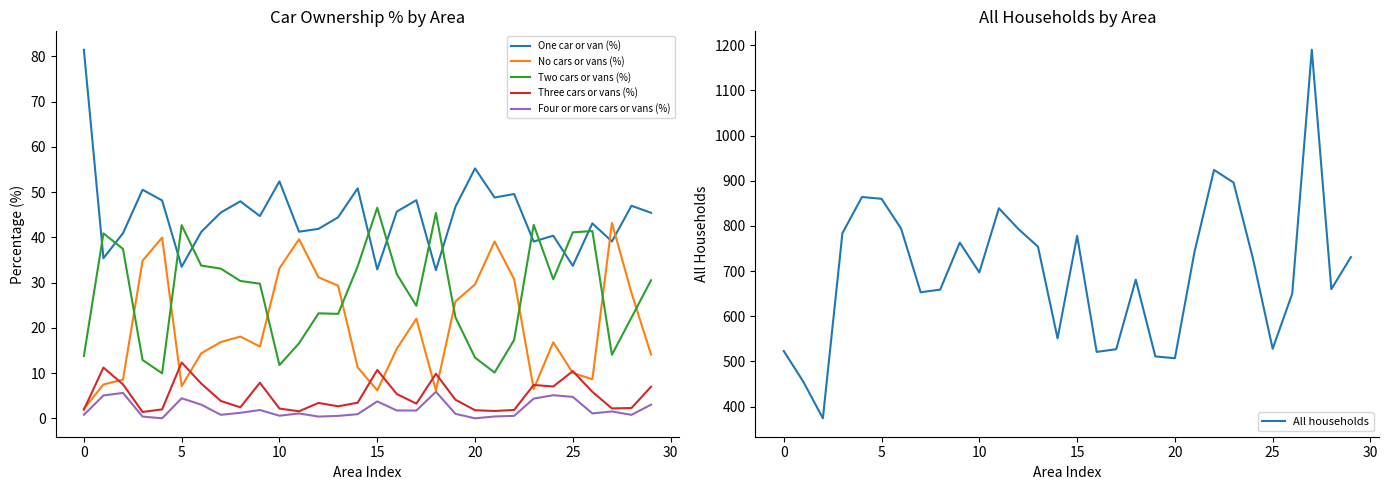

How many categories are shown in the chart?

30